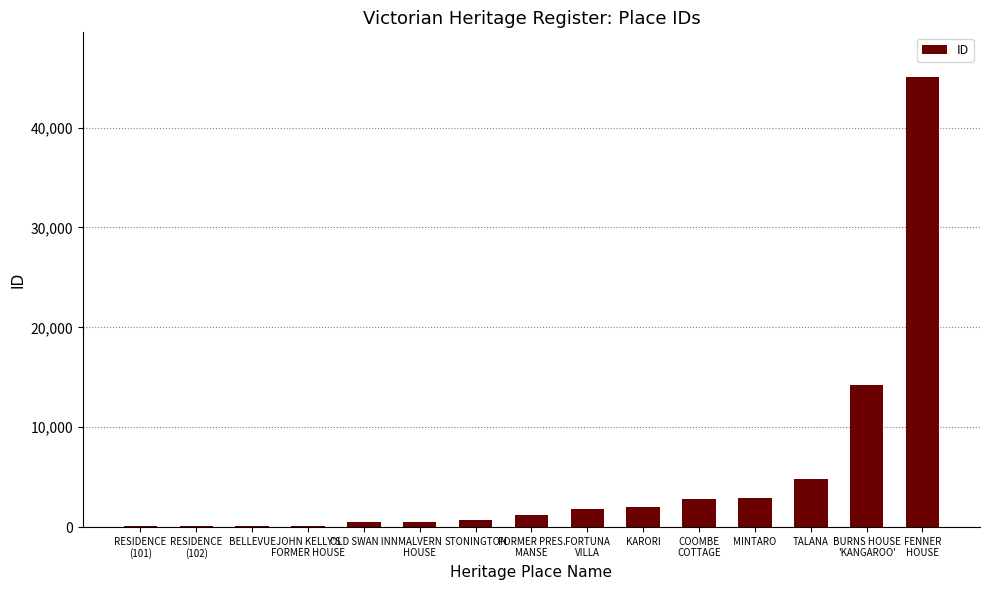

Is it true that the value at MINTARO is 2879?

True